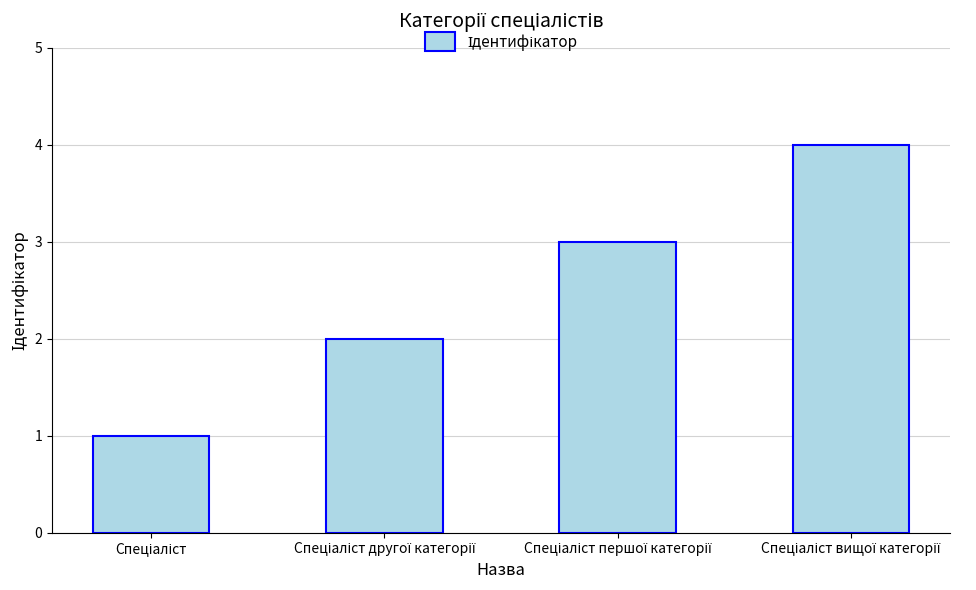

Reading left to right, extract all data points from this chart.

1	2	3	4